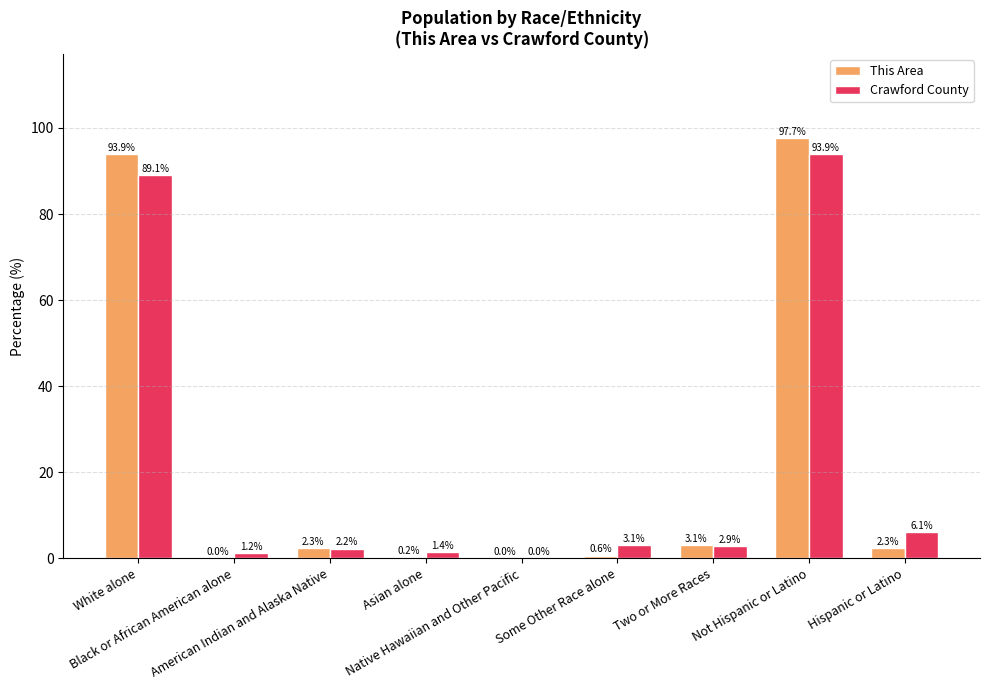

What is the maximum value for This Area?

97.7